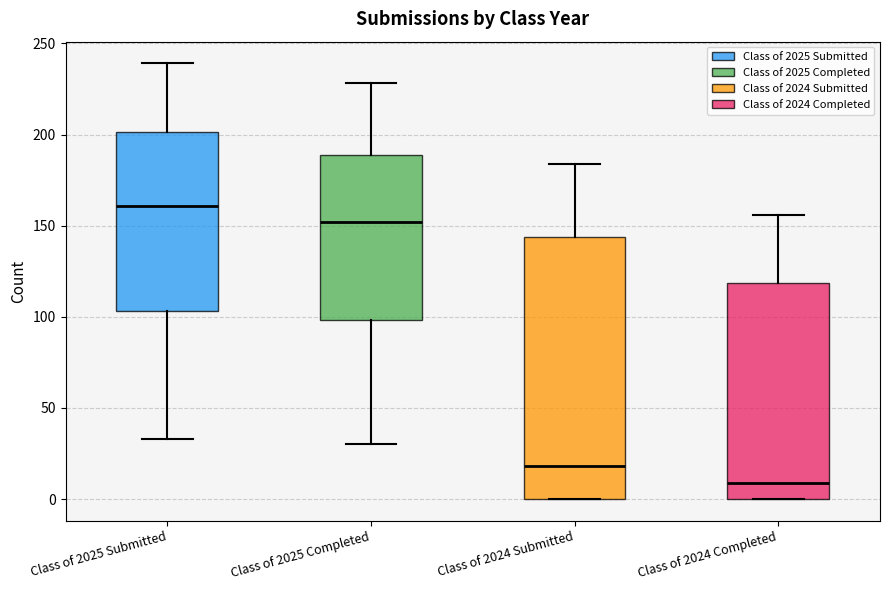

Which box has the highest median line?

Class of 2025 Submitted